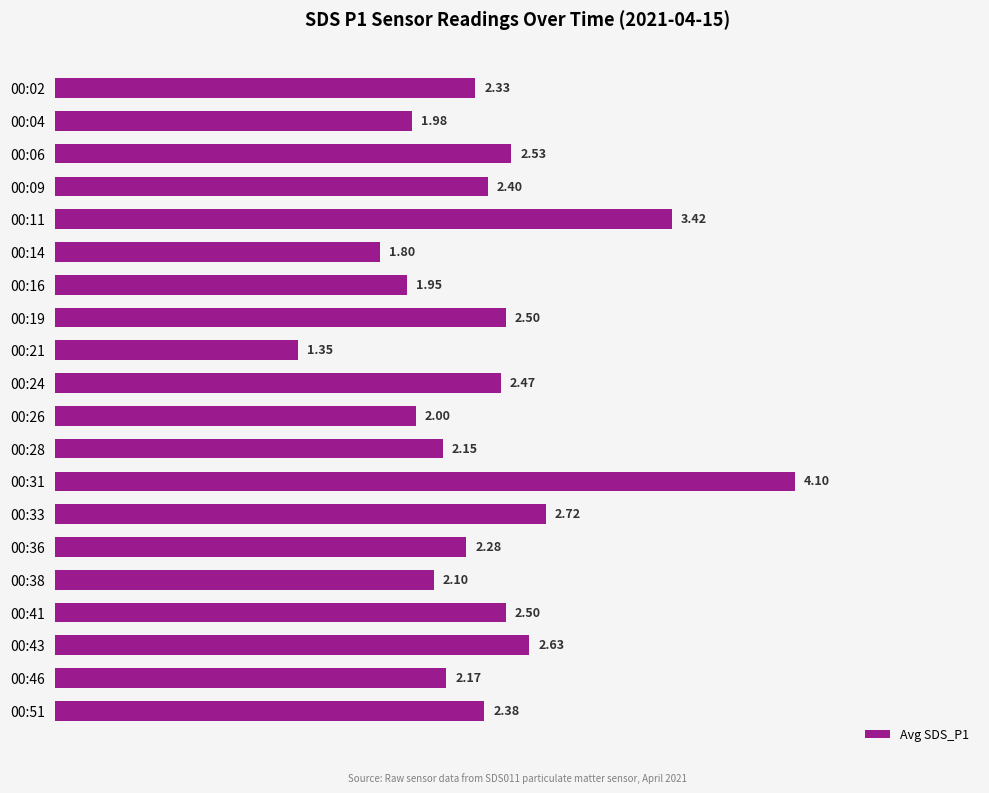

Which category has the highest value across all series?

00:31